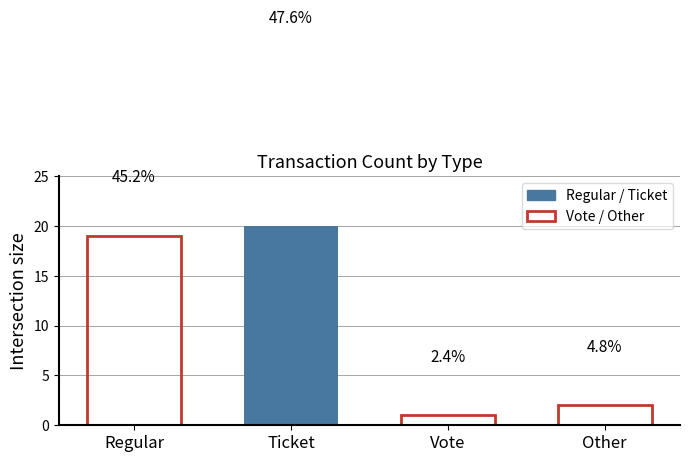

Rank the categories by value from lowest to highest.

Vote, Other, Regular, Ticket